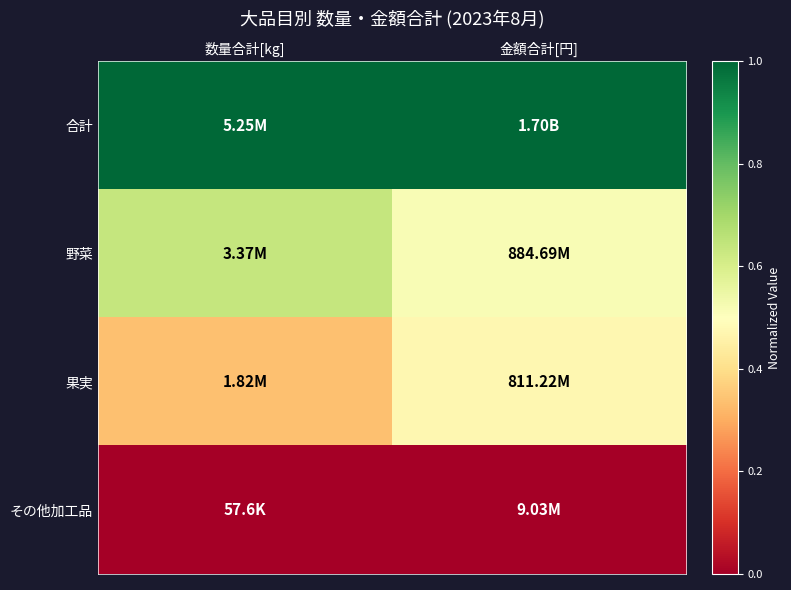

Rank the series by their average value, from highest to lowest.

合計, 野菜, 果実, その他加工品